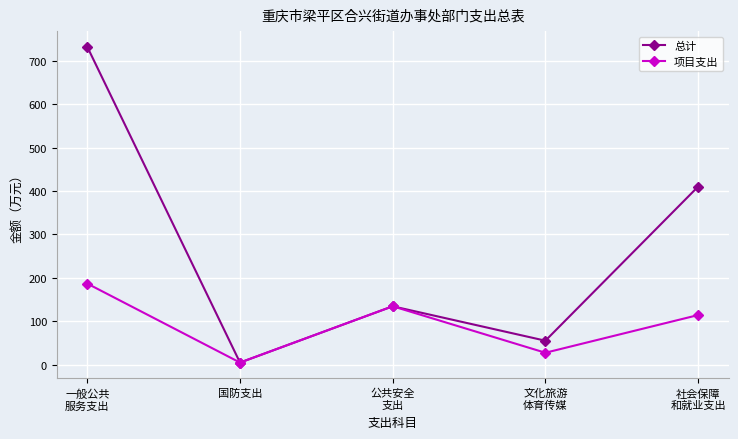

List the labels in order of 总计 value, largest first.

一般公共
服务支出, 社会保障
和就业支出, 公共安全
支出, 文化旅游
体育传媒, 国防支出